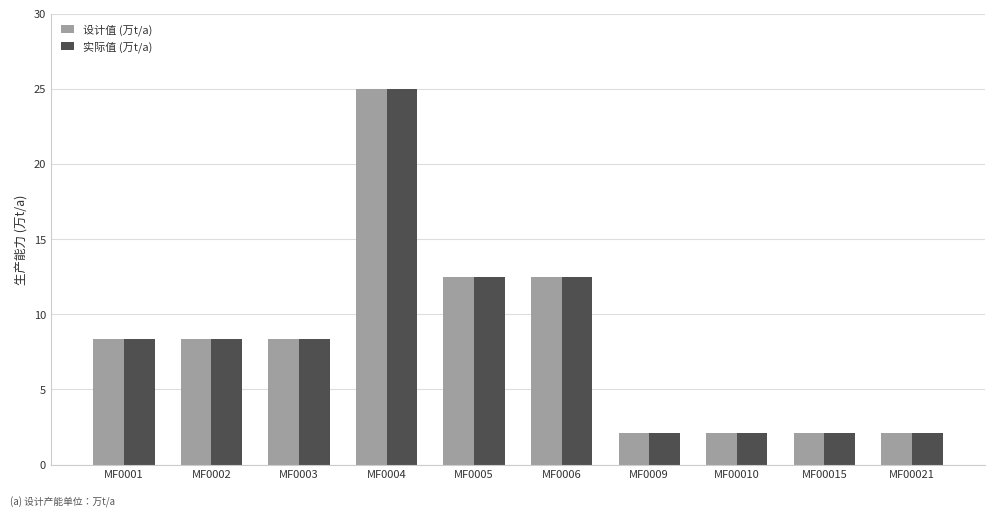

Count the number of categories in the chart.

10